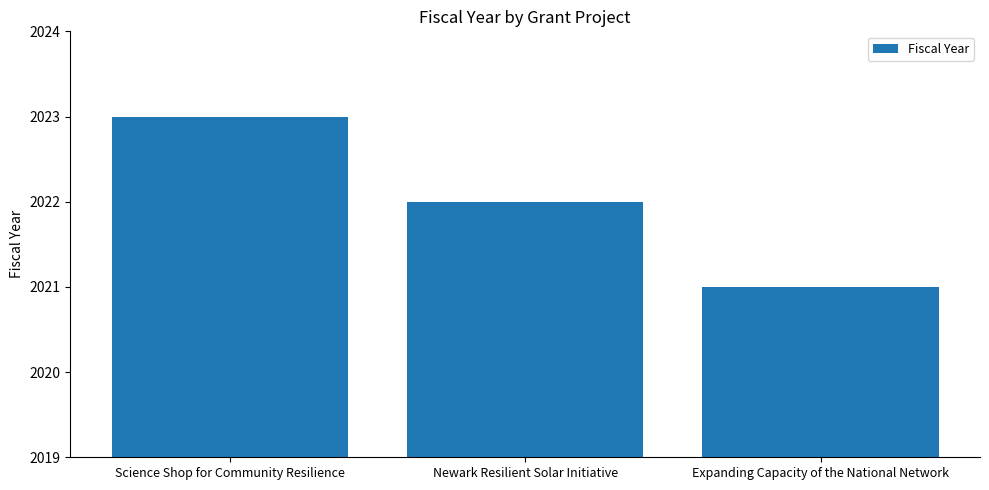

List the labels in order of value, largest first.

Science Shop for Community Resilience, Newark Resilient Solar Initiative, Expanding Capacity of the National Network